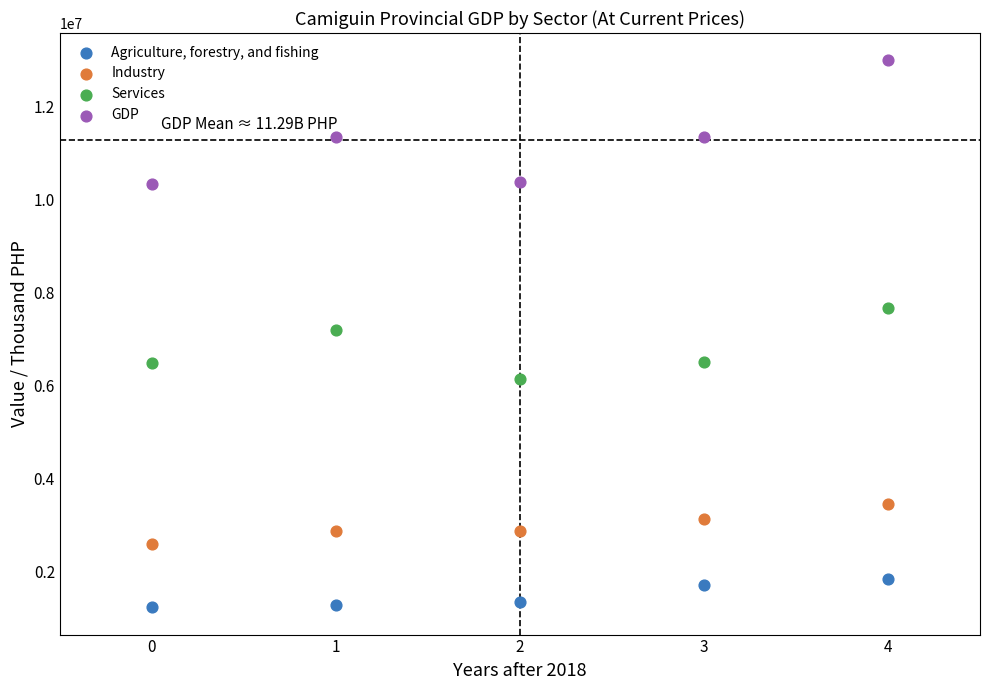

Which series reaches the maximum Y coordinate?

GDP